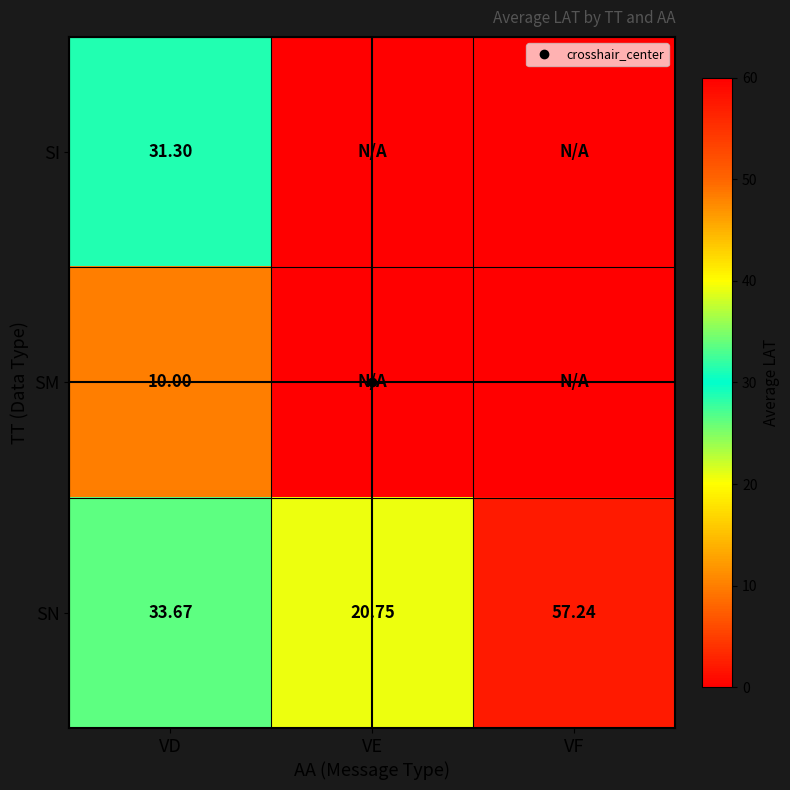

Rank the series by their average value, from lowest to highest.

SM, SI, SN